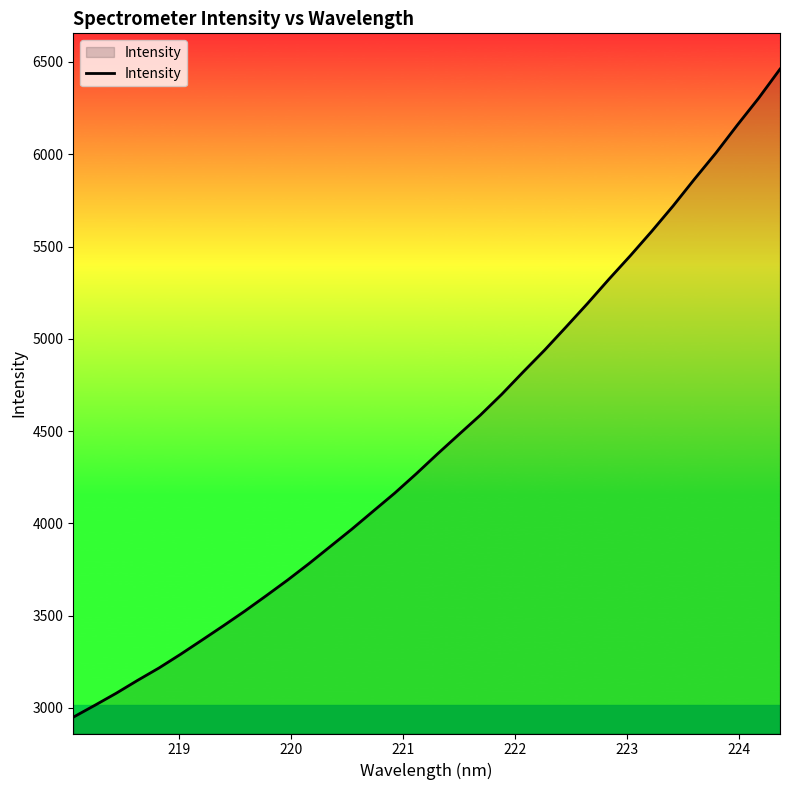

What is the difference between the maximum and minimum values?

3511.0